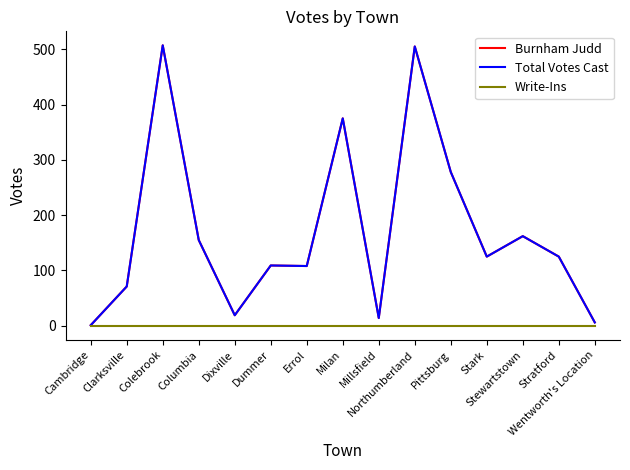

Does the chart have visible grid lines?

No